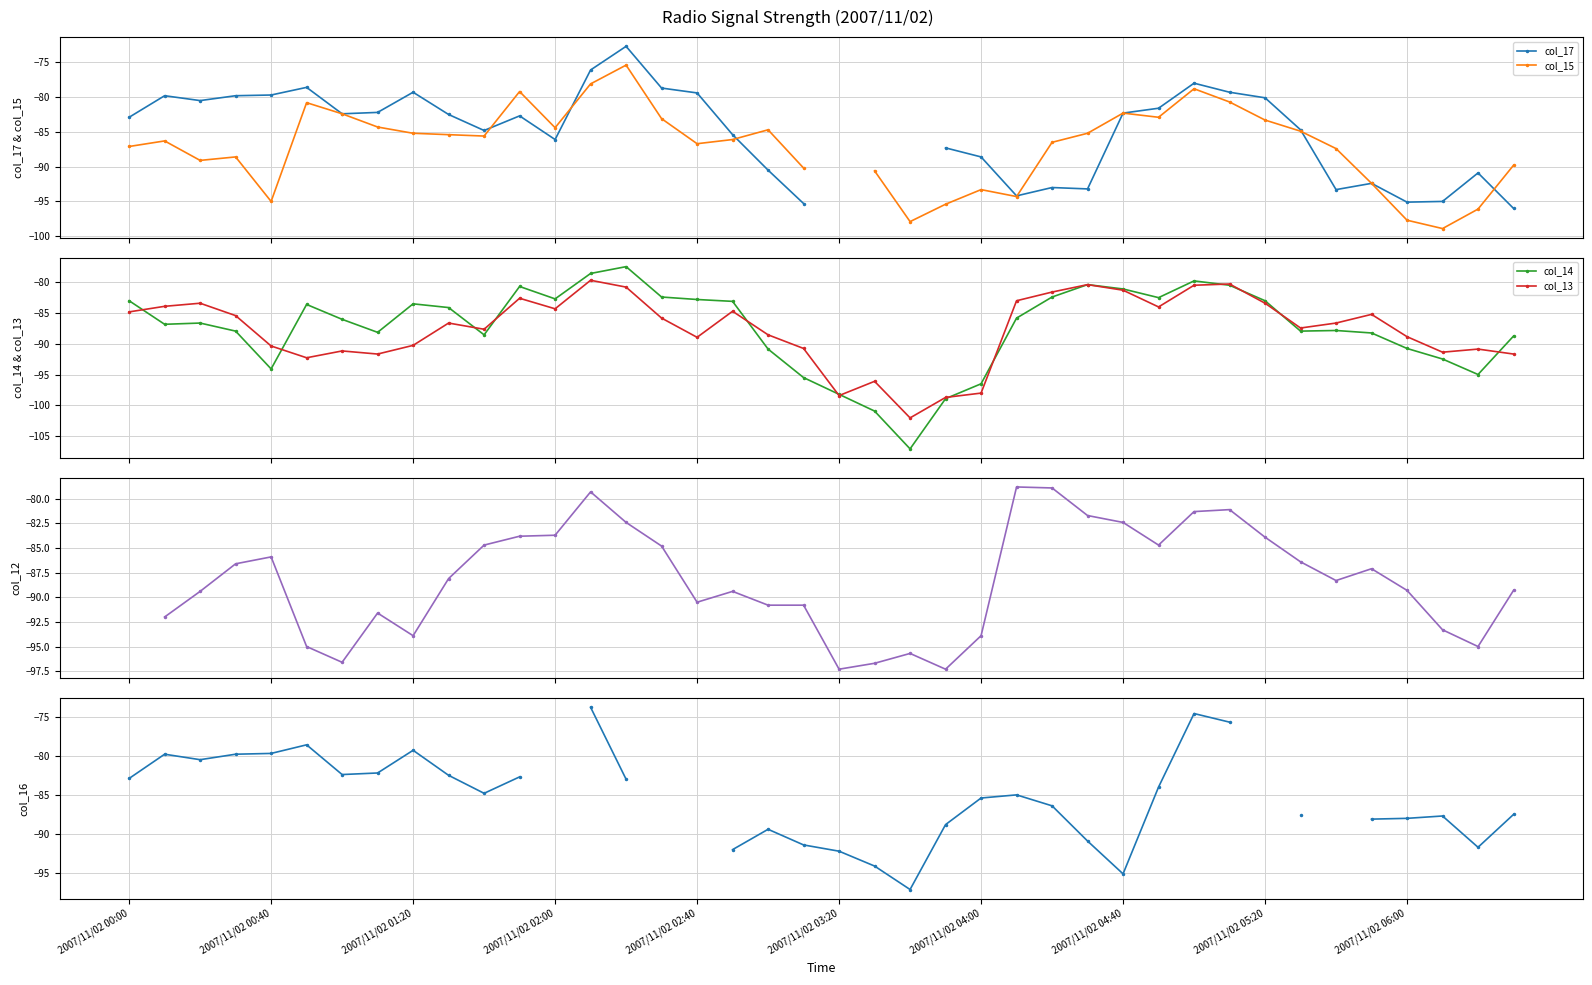

What is the highest value of the col_14 series?

-77.6